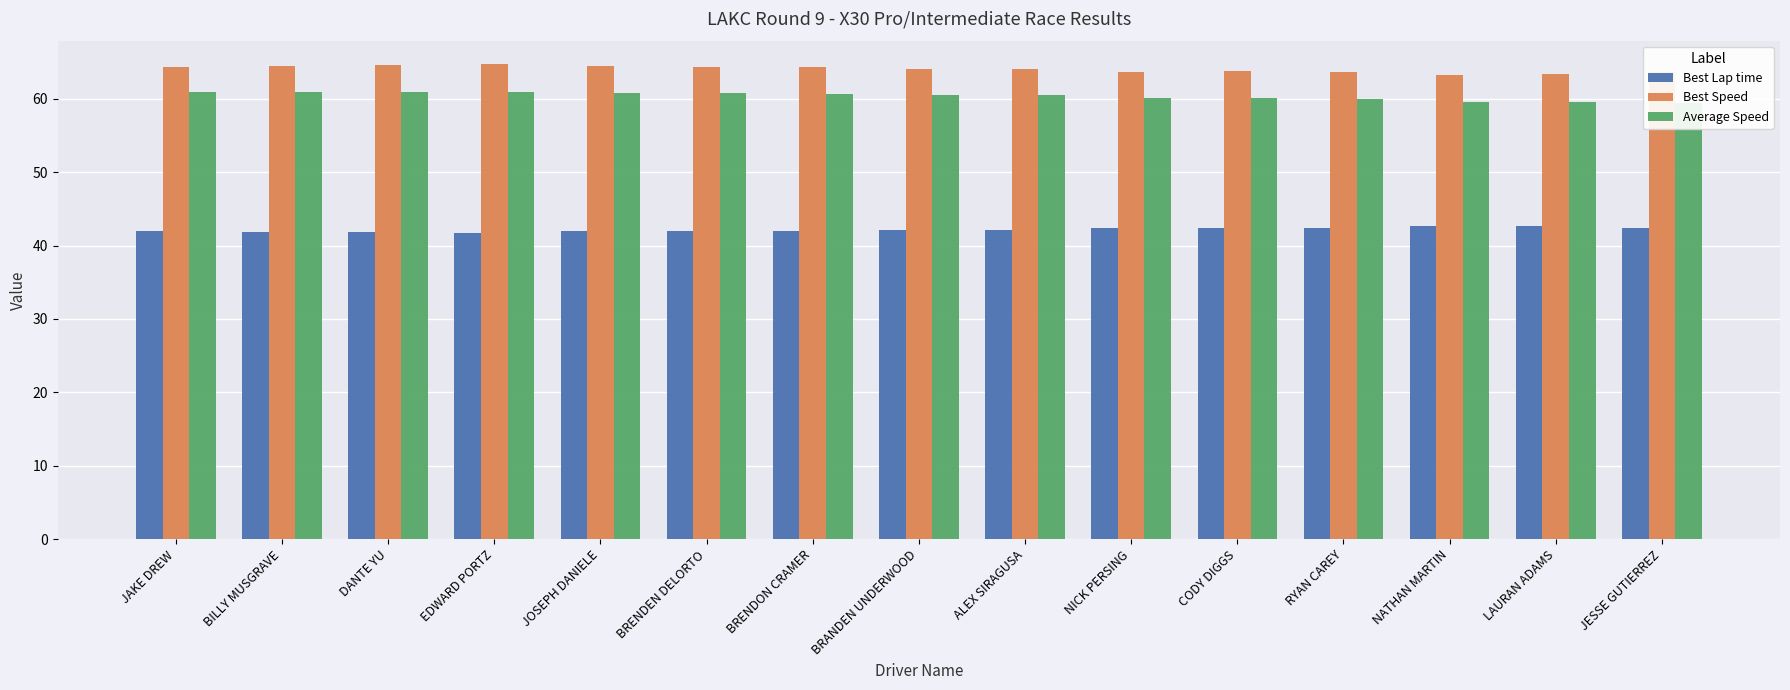

What is the difference between the highest and lowest values at EDWARD PORTZ?

23.0